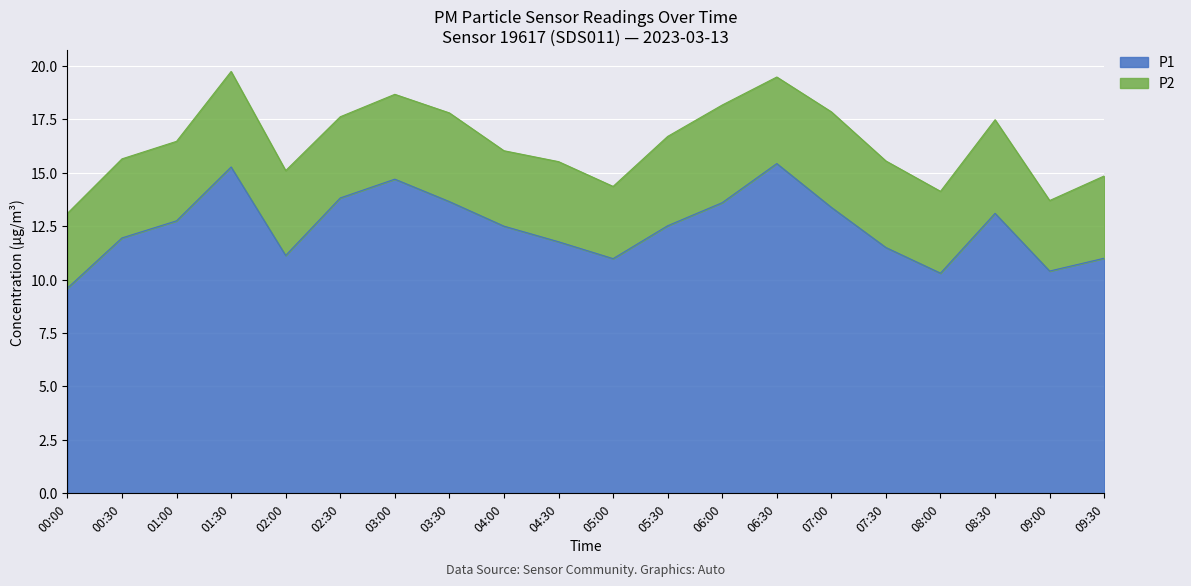

What is the value of the 16th point from the left?

11.5